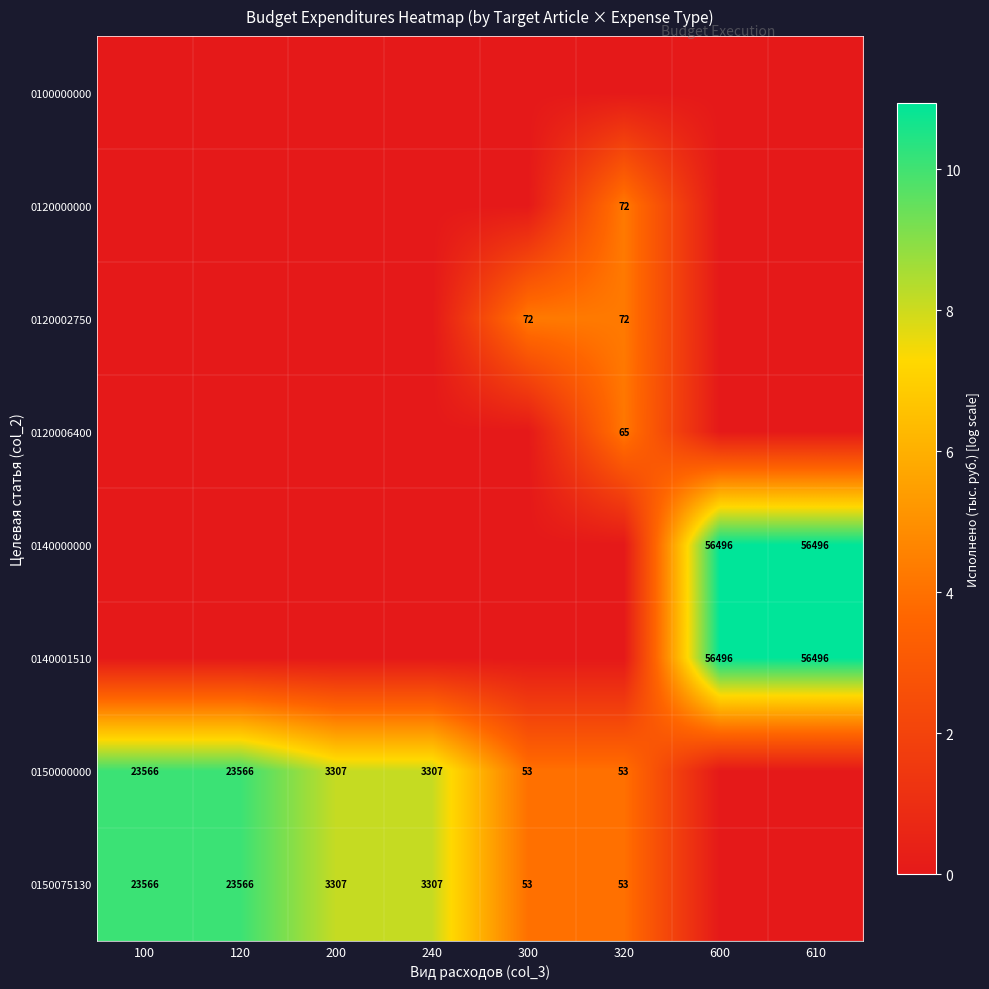

At which category is the sum across all series the highest?

600